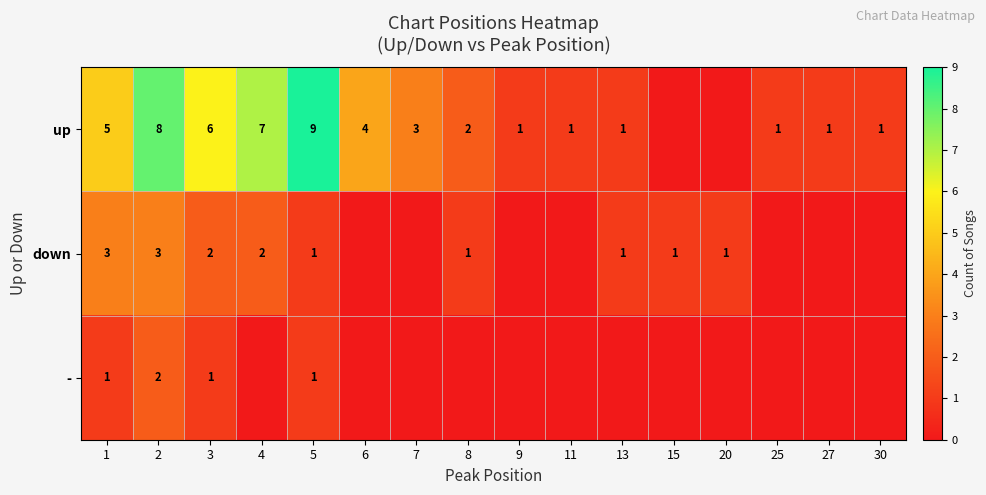

What is the sum of the up values at 13 and 5?

10